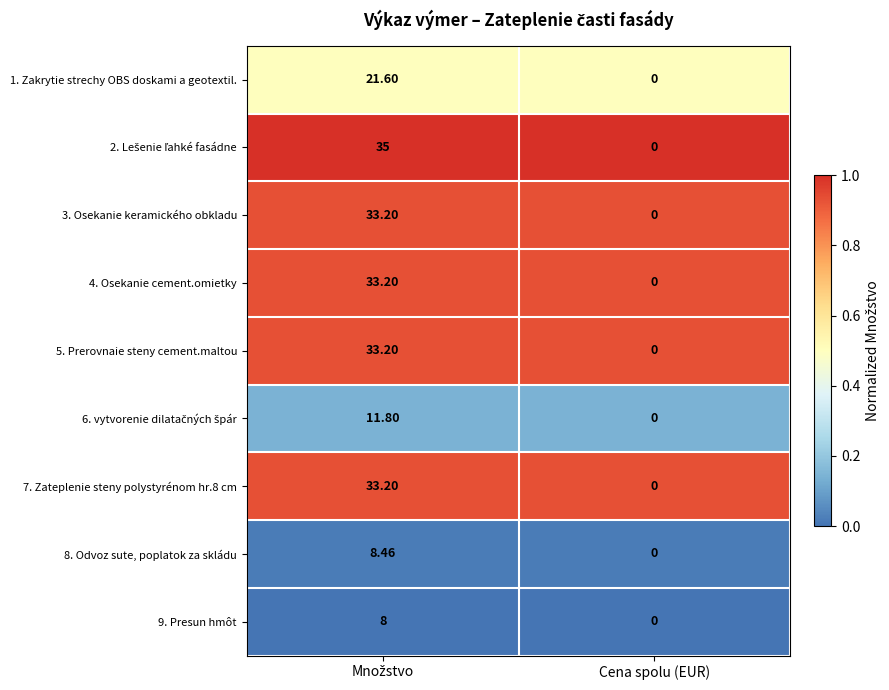

Which category has the lowest value across all series?

Cena spolu (EUR)